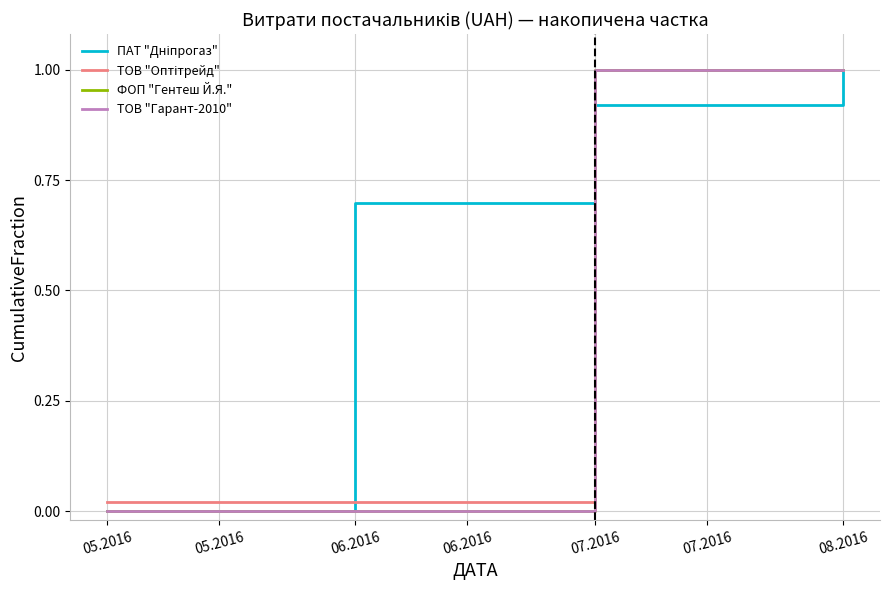

True or false: ПАТ "Дніпрогаз" has a value of 0.4 at 05.2016.

False